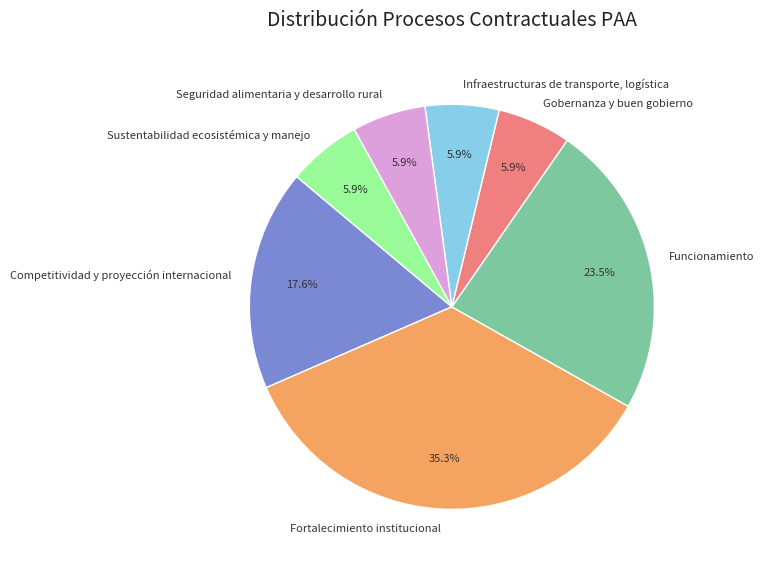

Is it true that Seguridad alimentaria y desarrollo rural is 16% of the pie?

False